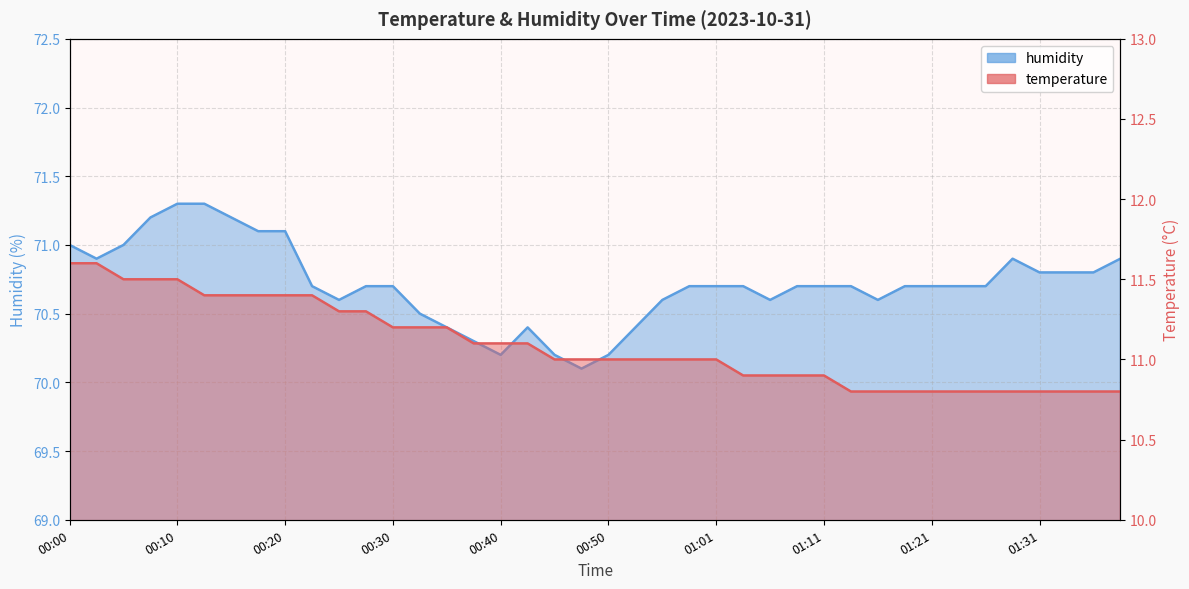

How many lines are shown in the chart?

2